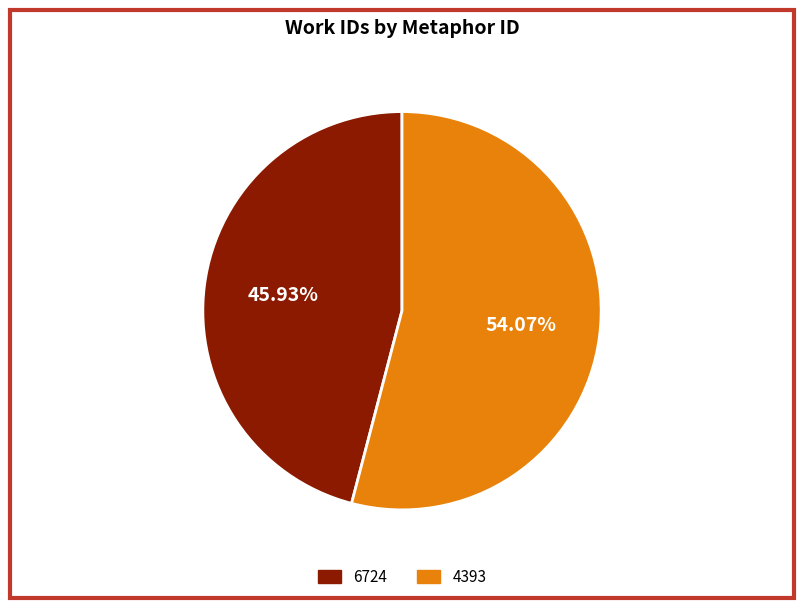

To the nearest percent, what is the combined percentage of 6724 and 4393?

100%